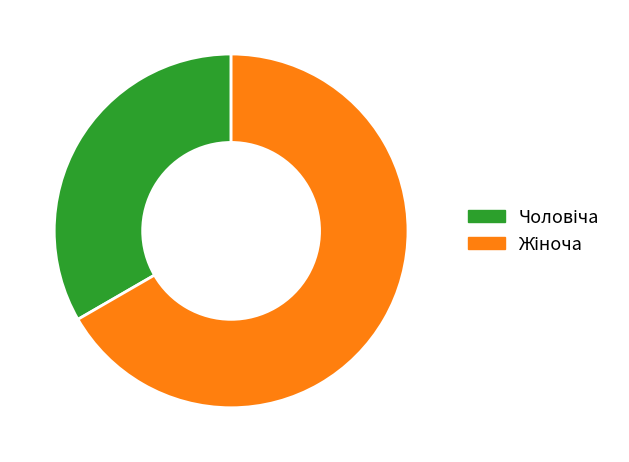

Does any single category account for the majority?

Yes